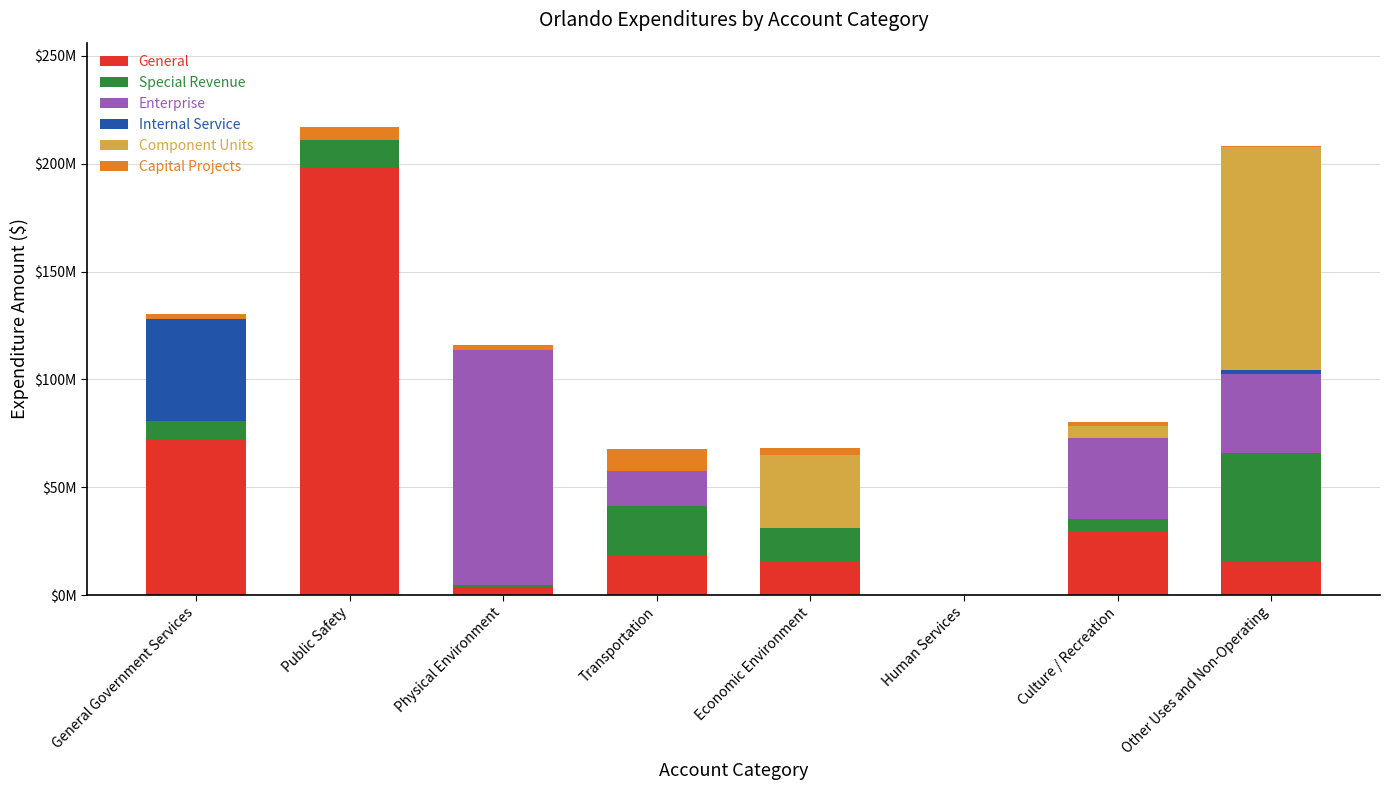

What is the difference between the maximum and minimum values in the Capital Projects series?

10374117